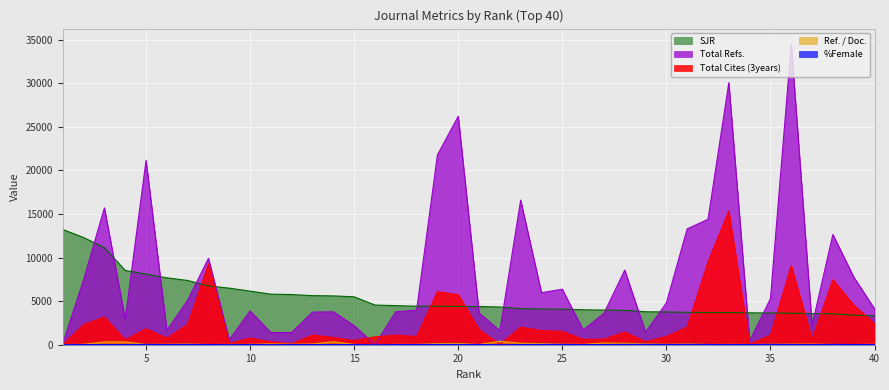

After their last crossing, which series has the higher values: Total Cites (3years) or Ref. / Doc.?

Total Cites (3years)